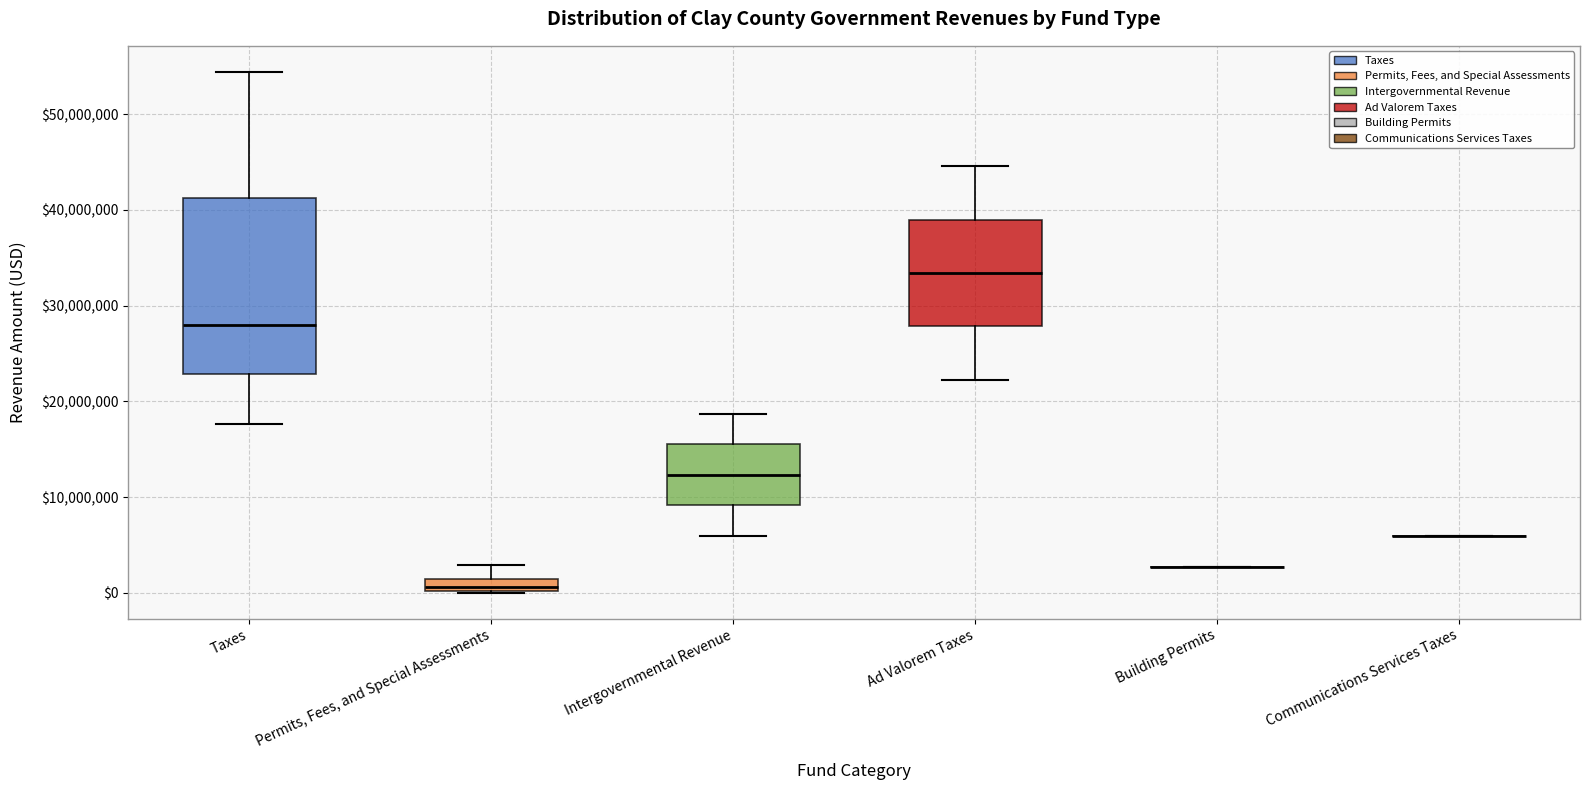

Where does the lower whisker of the box for Intergovernmental Revenue end on the y-axis? The values are not printed on the chart, so give them approximately, as read against the axis.

6000000